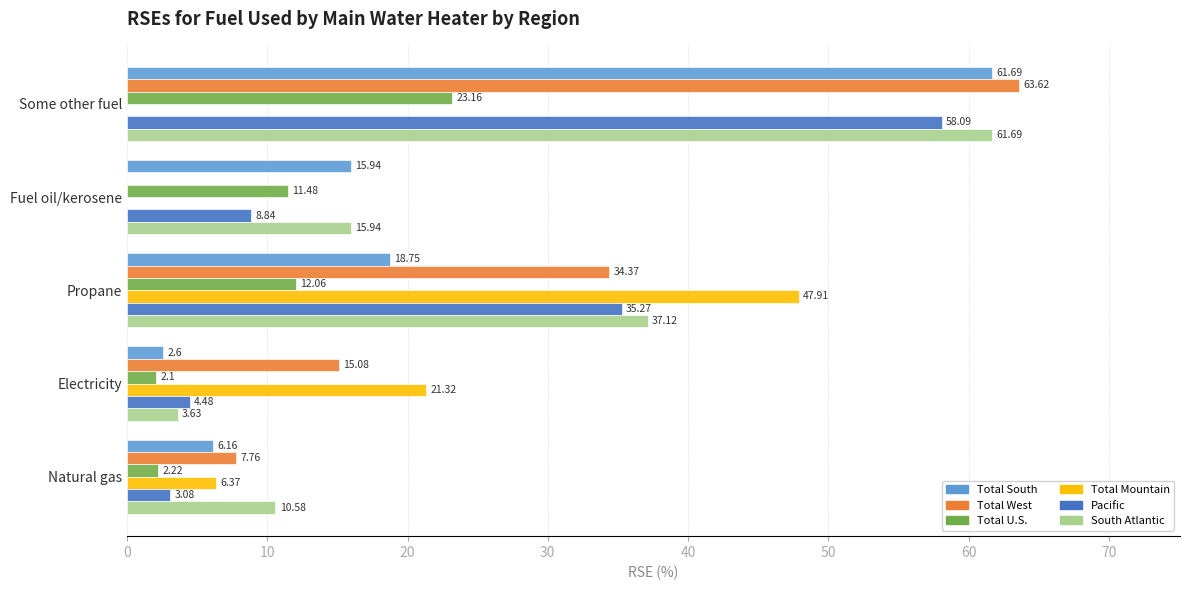

What is the sum of all Total West values?

120.8